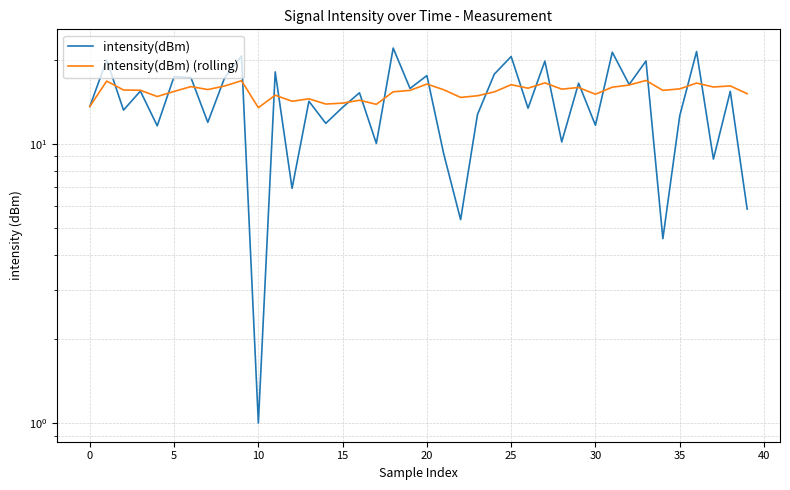

List the series in order of their peak value, highest first.

intensity(dBm), intensity(dBm) (rolling)